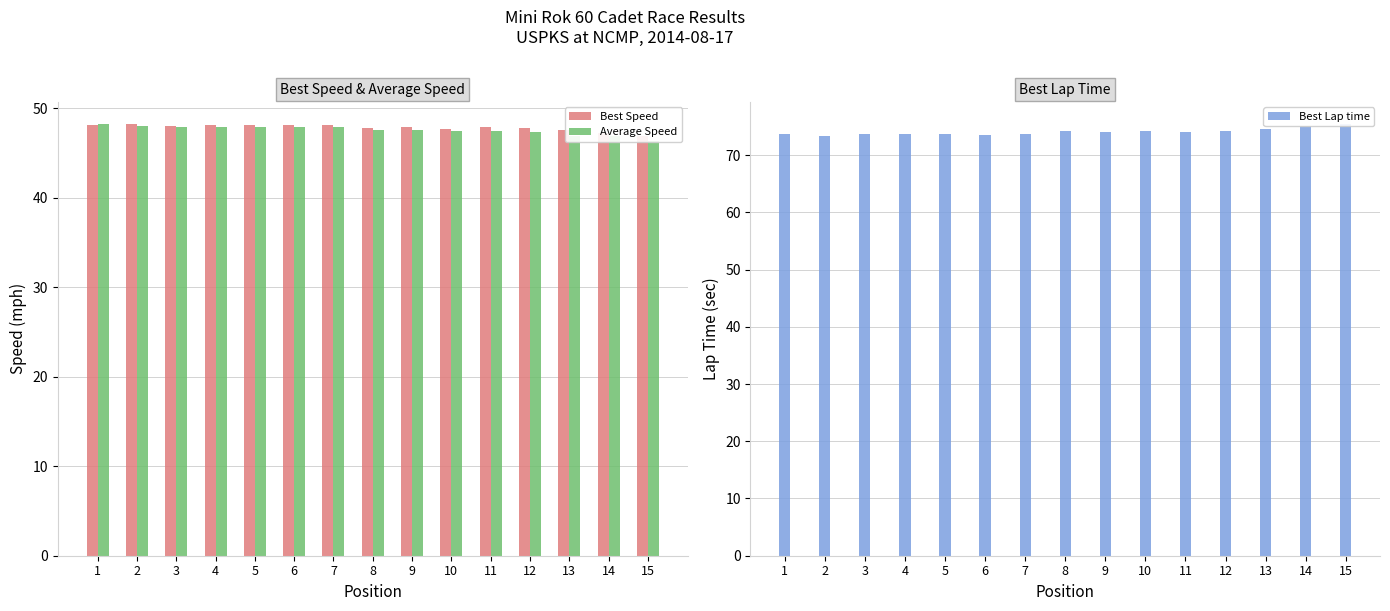

At which category is the sum across all series the highest?

1